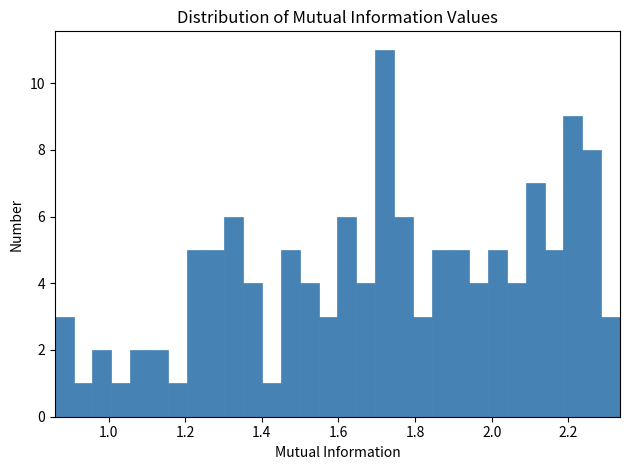

Read against the x-axis, roughly where is the centre of the tallest bar?

1.72